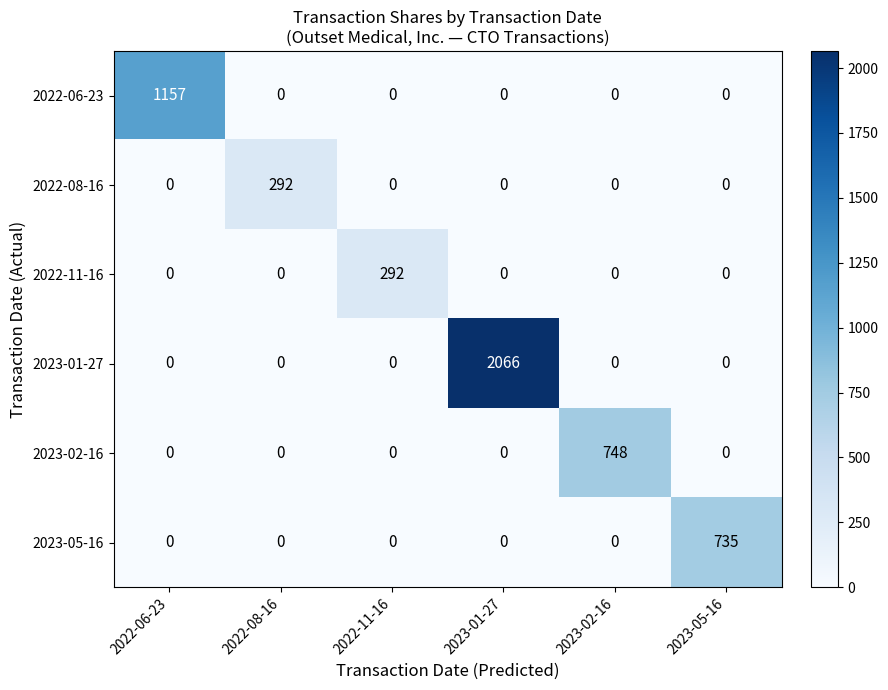

True or false: 2023-02-16 has a value of 0 at 2022-11-16.

True